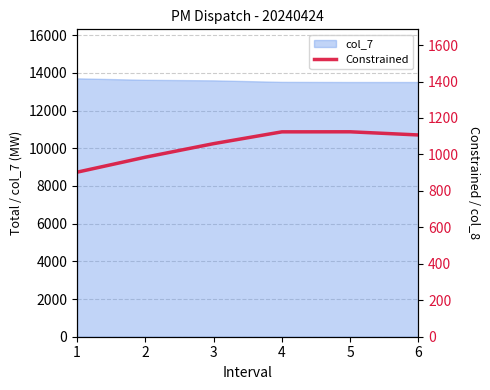

What is the difference between the maximum and minimum values?

221.6